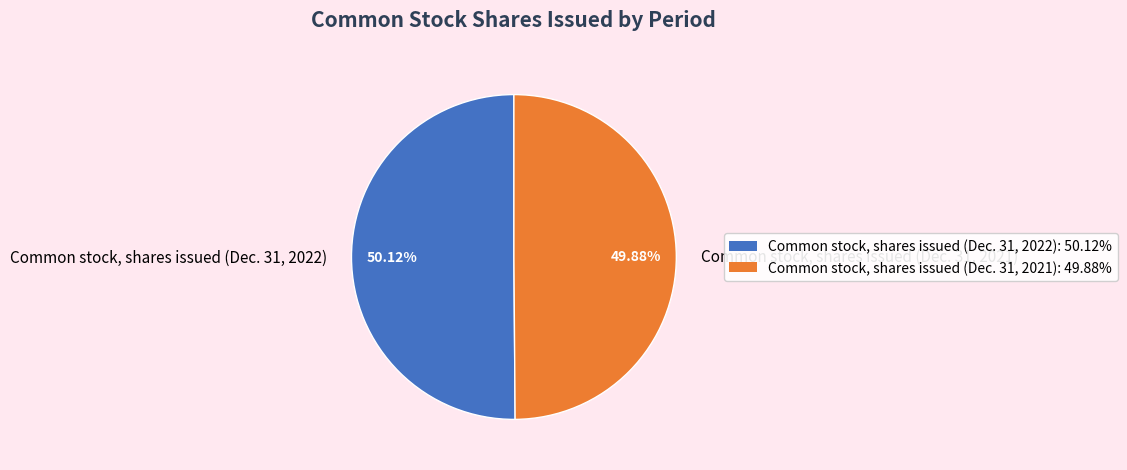

Does any single category account for the majority?

Yes